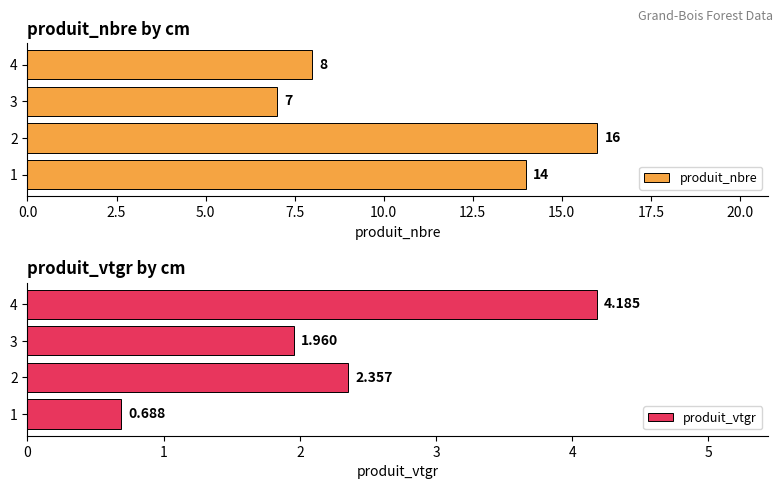

The value of produit_nbre at 3 is 4. True or false?

False